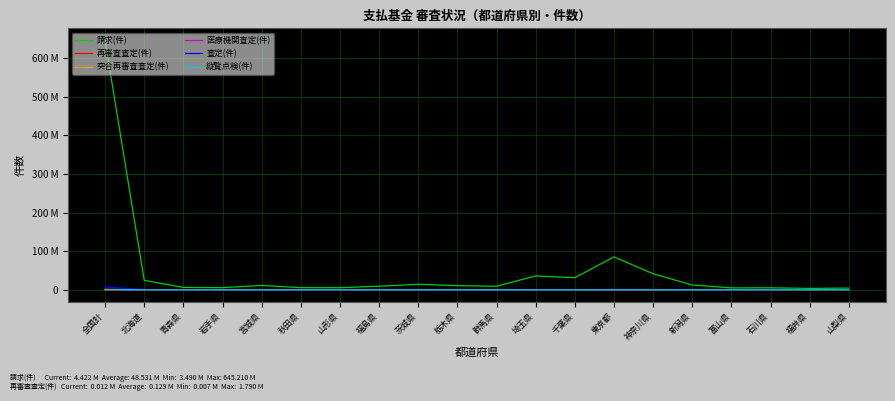

Does the chart have visible grid lines?

Yes